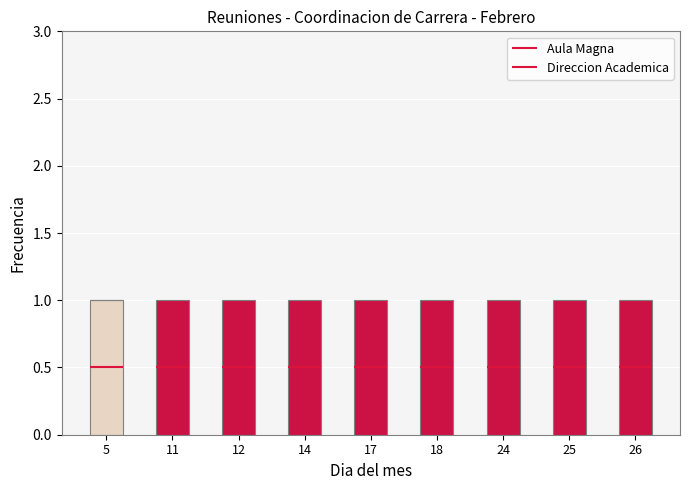

The Edible series shows 0 at 12. True or false?

True